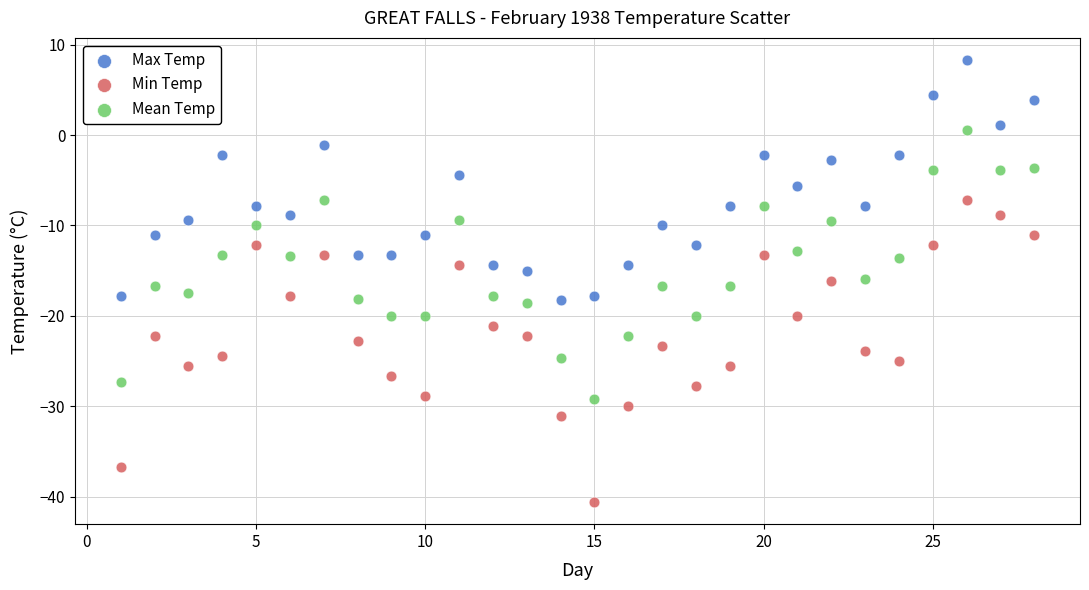

Which series reaches the minimum Y coordinate?

Min Temp